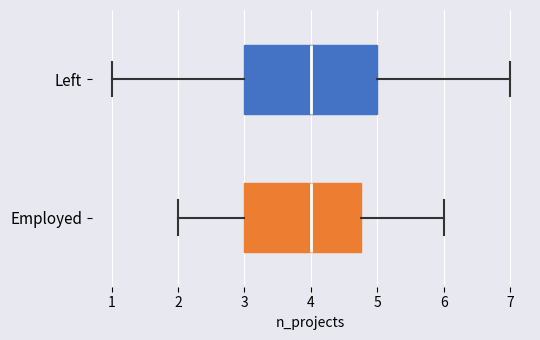

Reading bottom to top, transcribe this box plot: for each box, give where its median line is, the range the box spans, and where its two whiskers end, as read against the x-axis. The values are not printed on the chart, so give them approximately, as read against the axis.

Employed: median 4.0, box 3.0 to 4.8, whiskers 2.0 to 6.0
Left: median 4.0, box 3.0 to 5.0, whiskers 1.0 to 7.0